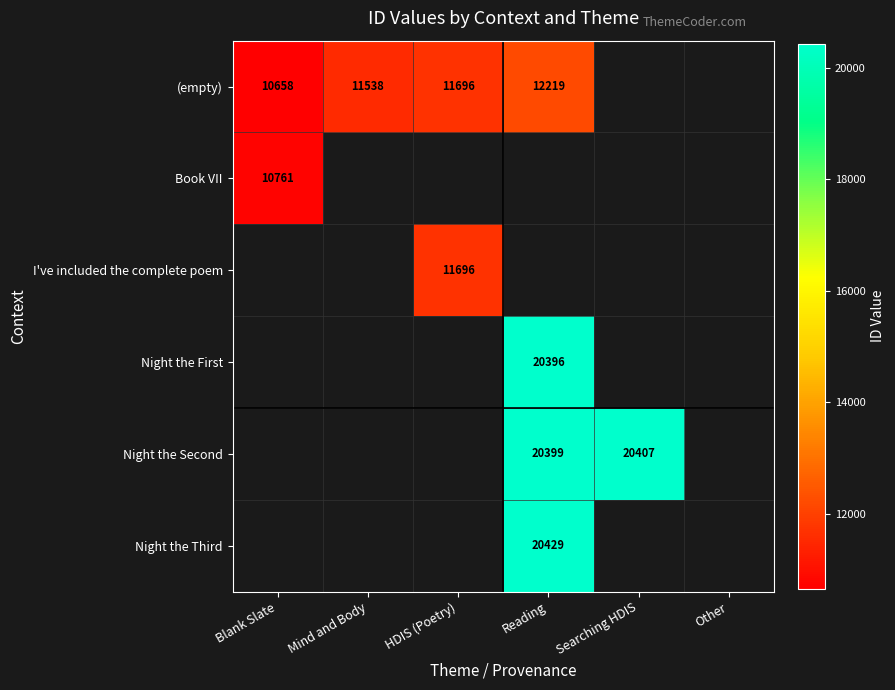

True or false: (empty) has a value of 11696 at HDIS (Poetry).

True